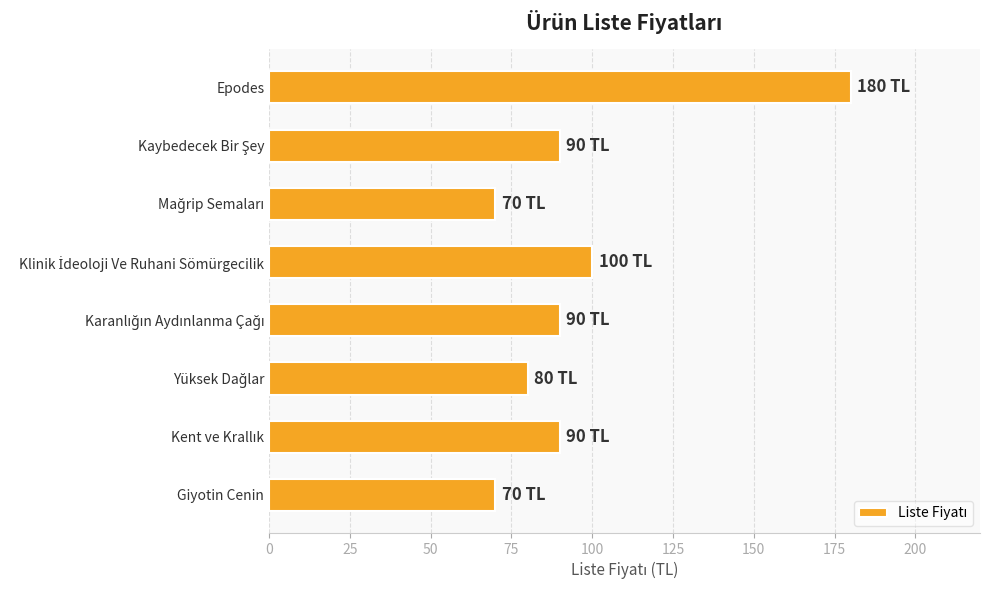

What is the value of the 7th bar from the top?

90